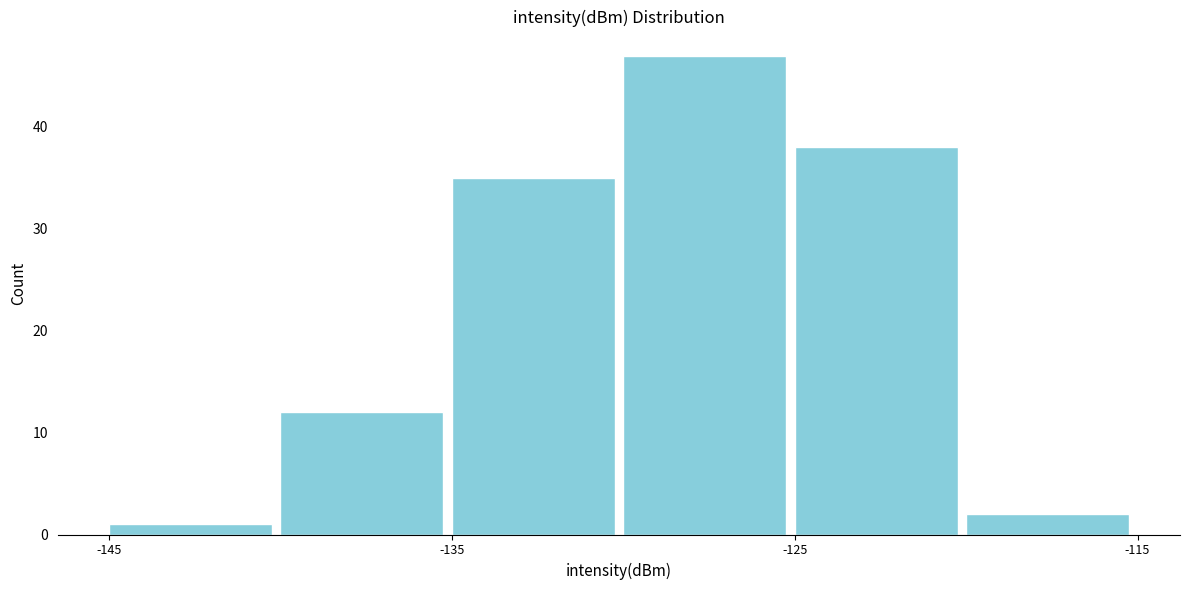

Reading left to right, list every bar in this chart as the range it spans on the x-axis followed by its height. The values are not printed on the chart, so give them approximately, as read against the axis.

-145 to -140: 1
-140 to -135: 12
-135 to -130: 35
-130 to -125: 47
-125 to -120: 38
-120 to -115: 2